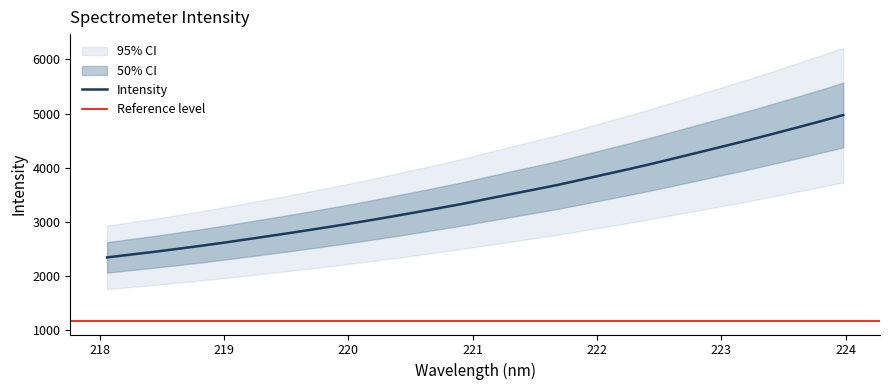

At which category does the chart reach its peak across all series?

223.9802